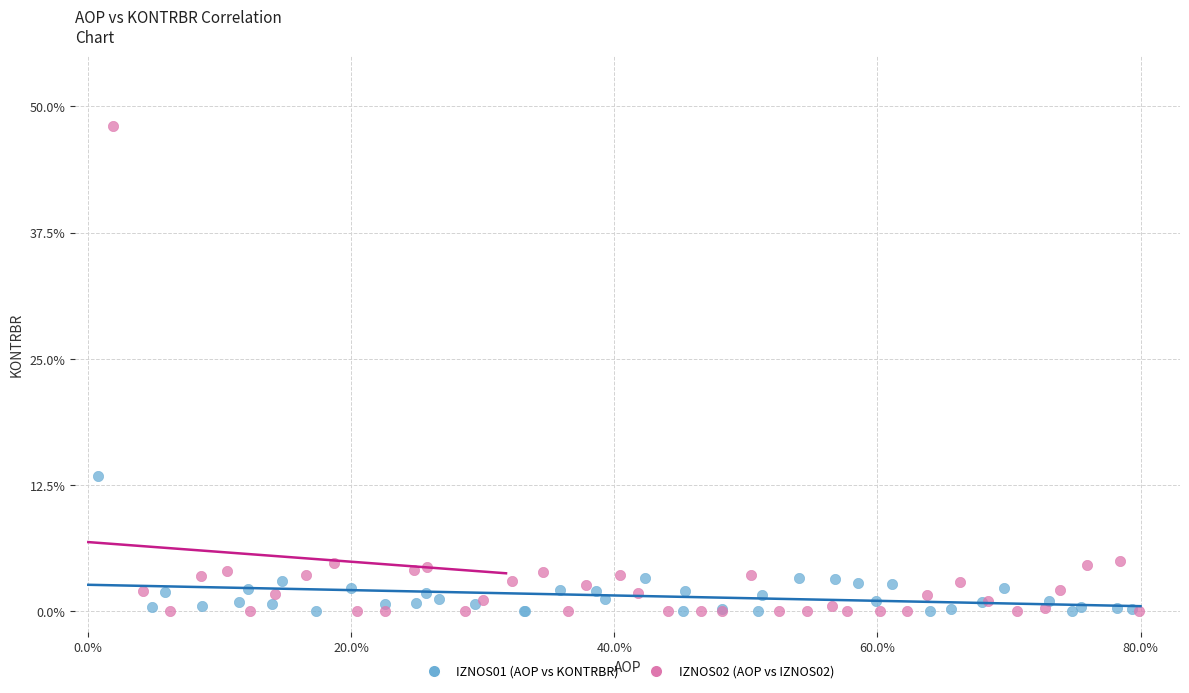

Which series has the widest spread of Y values?

IZNOS02 (AOP vs IZNOS02)